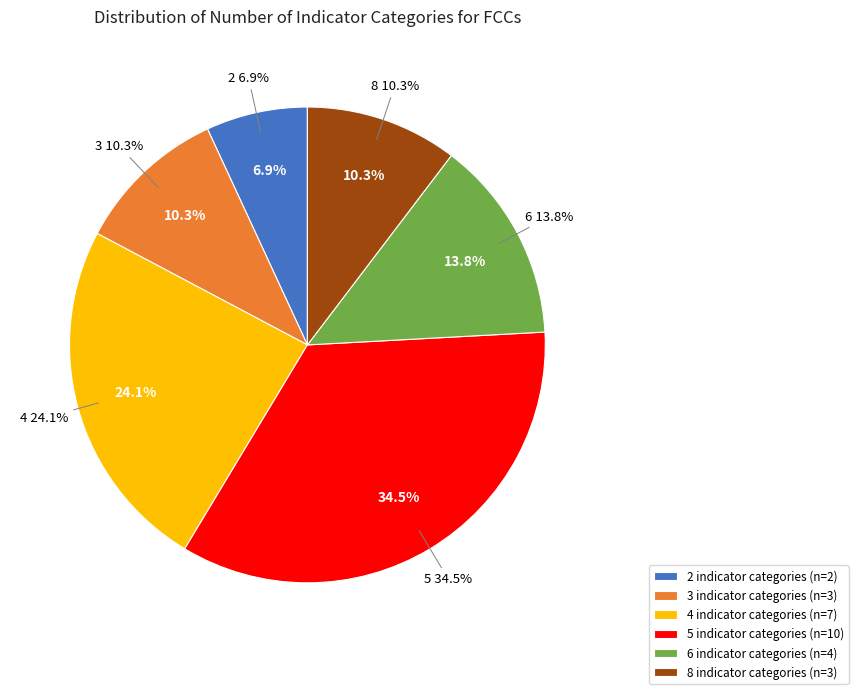

How many segments does this pie chart have?

6